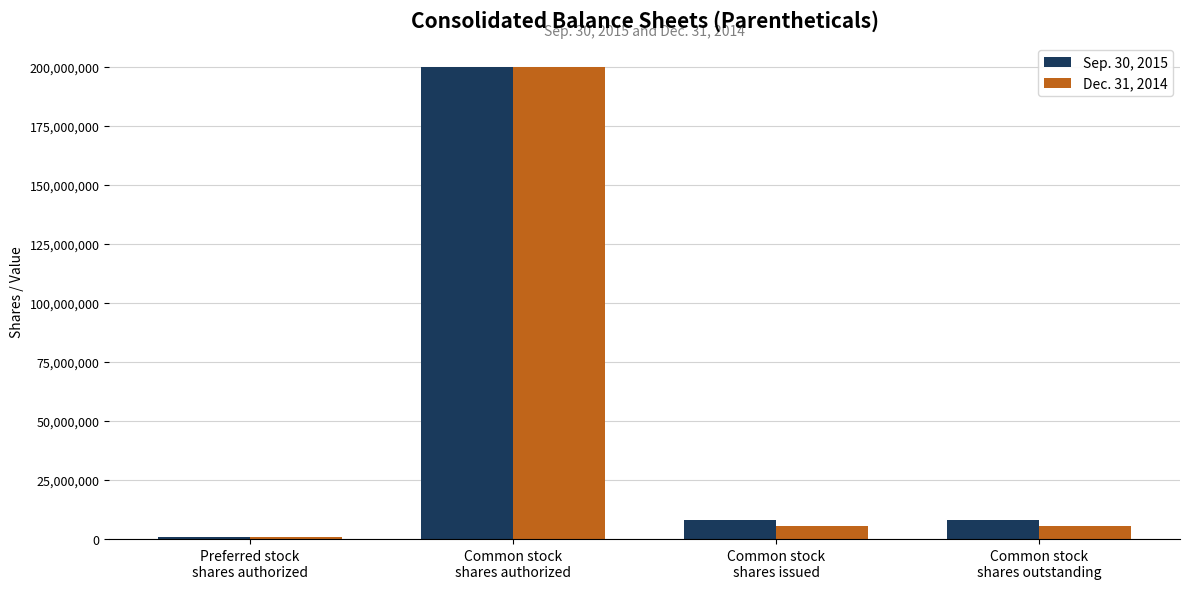

At which category does the chart reach its peak across all series?

Common stock
shares authorized